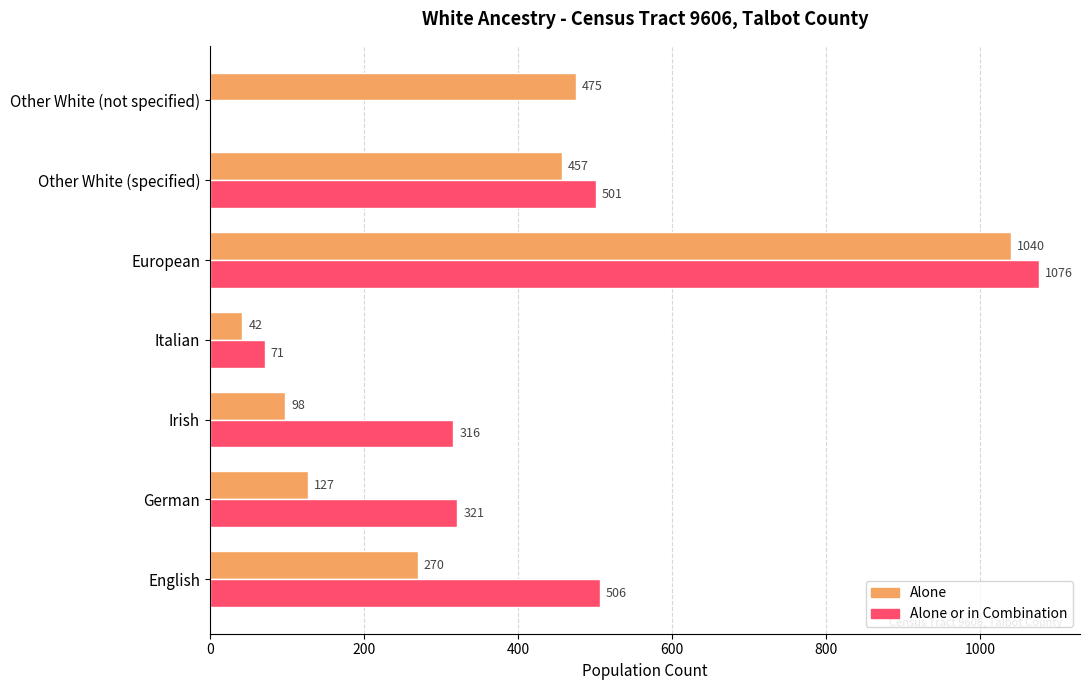

The value of Alone or in Combination at German is 321. True or false?

True